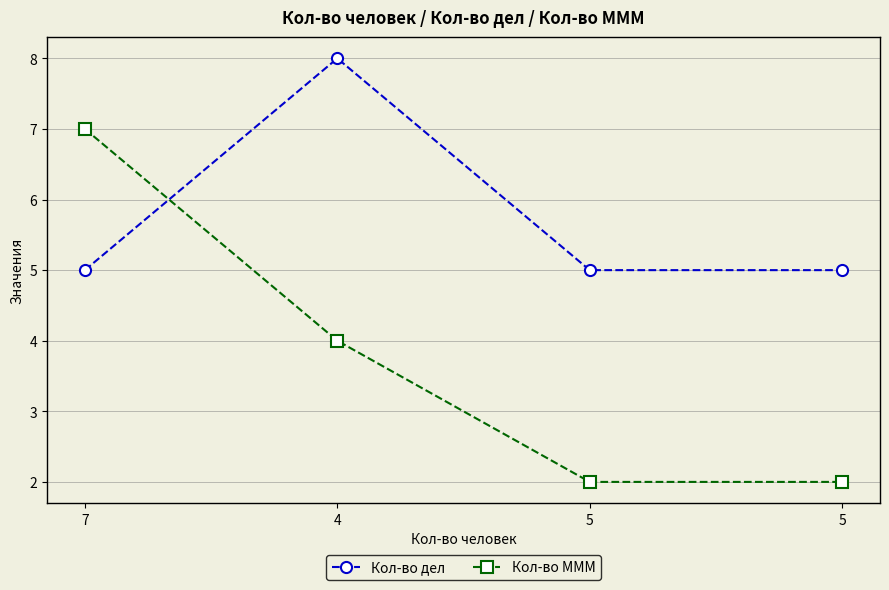

Is this an area chart (filled region under the line)?

No